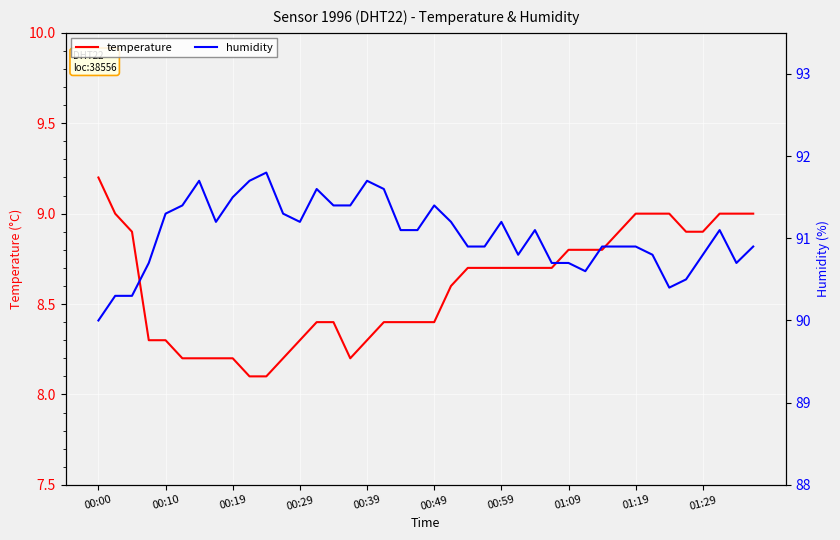

What is the lowest value of the temperature series?

8.1